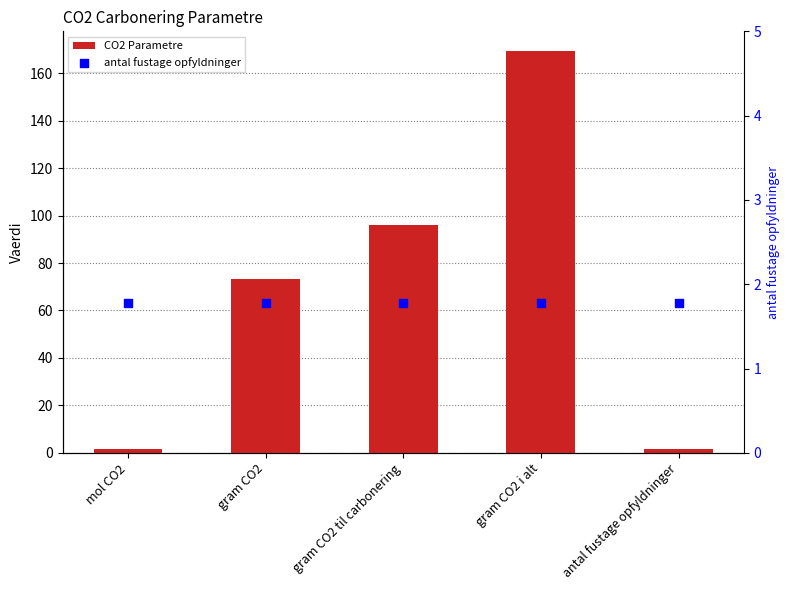

At which category is the sum across all series the highest?

gram CO2 i alt